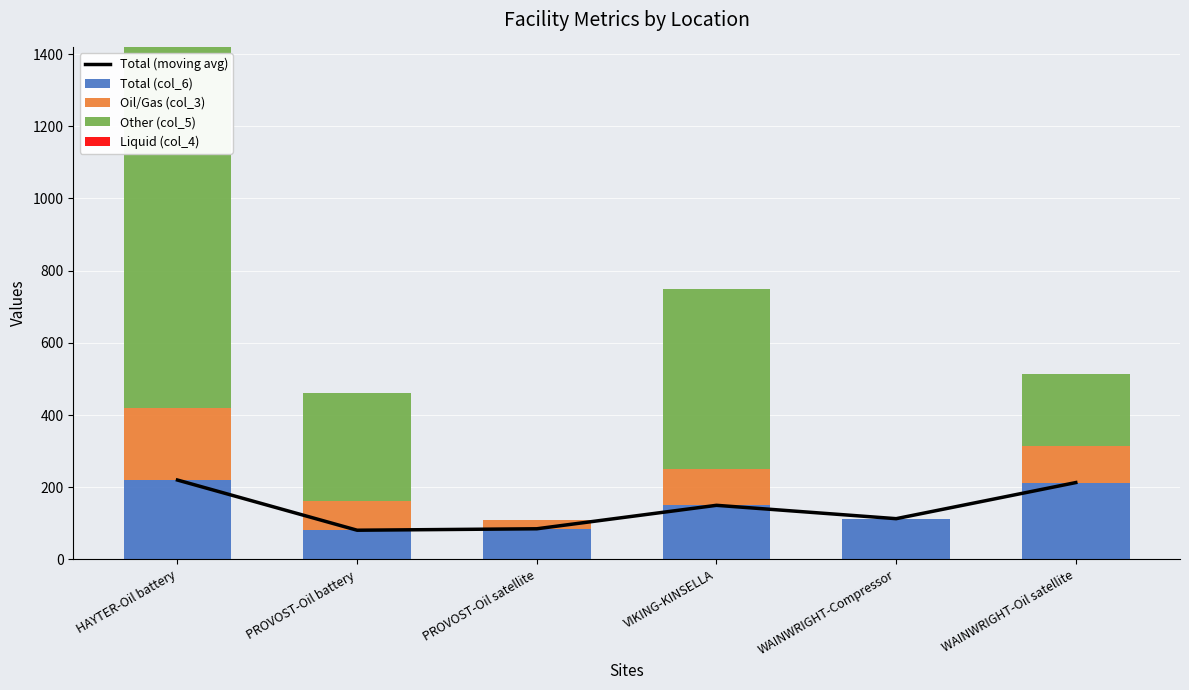

Between HAYTER-Oil battery and PROVOST-Oil satellite, which series saw the biggest shift?

Other (col_5)